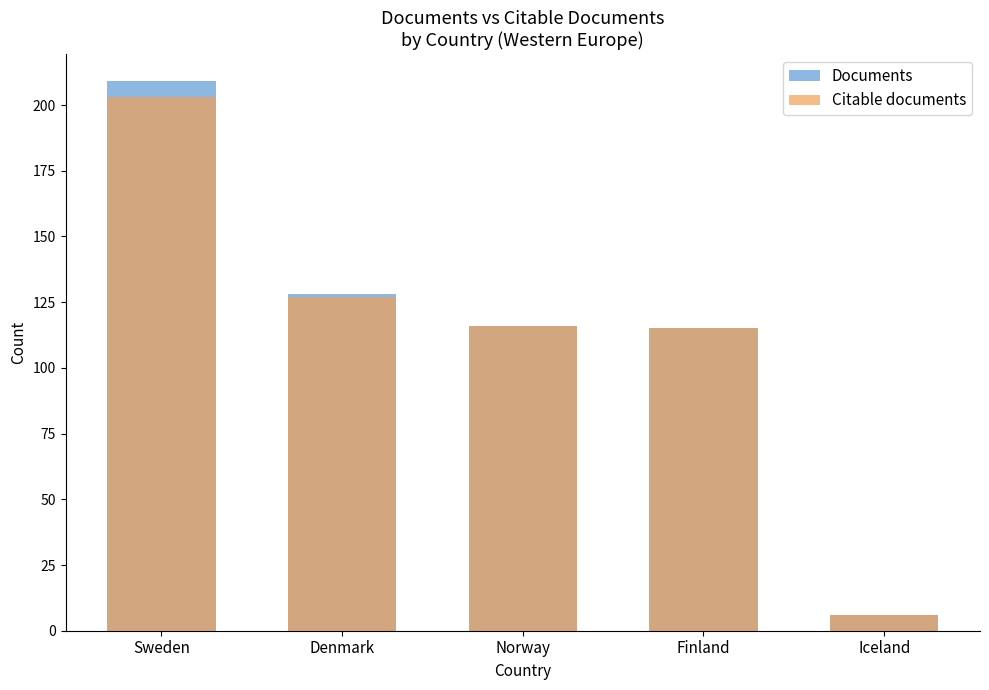

What is the label of the 5th bar from the left?

Iceland